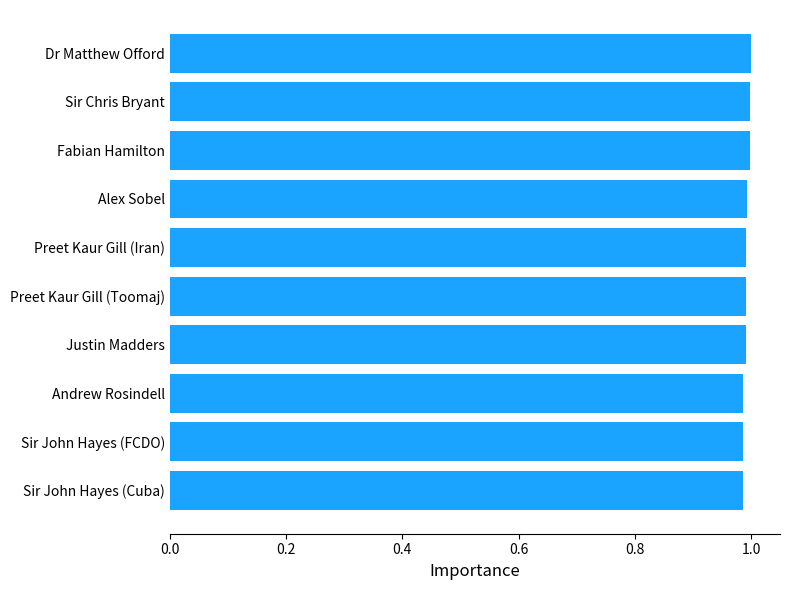

What is the sum of all values?

9.9